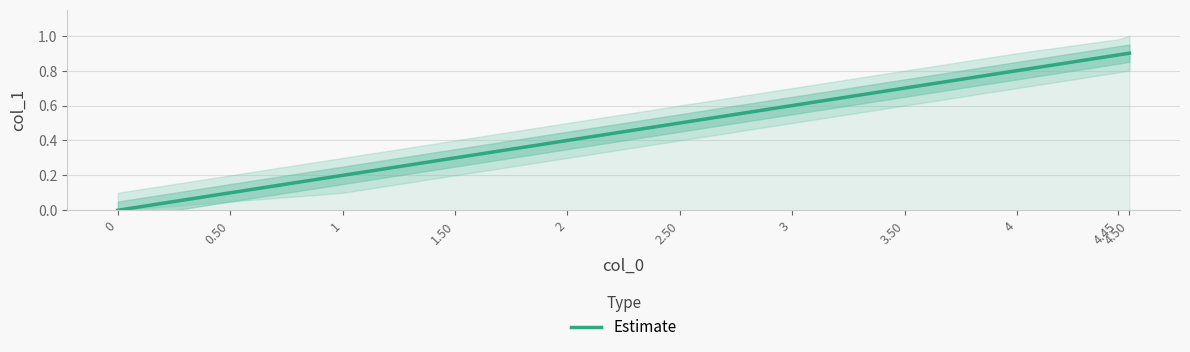

How many values are between 0 and 1?

11